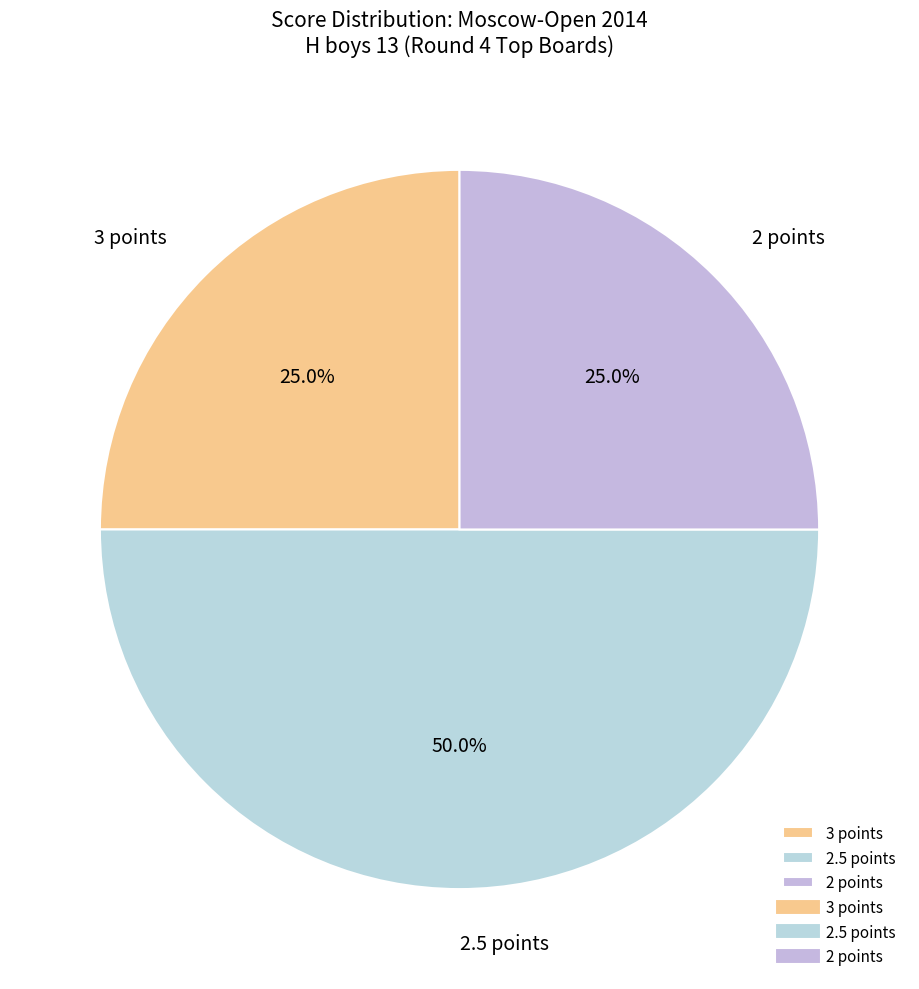

Which category has the biggest portion of the pie?

2.5 points